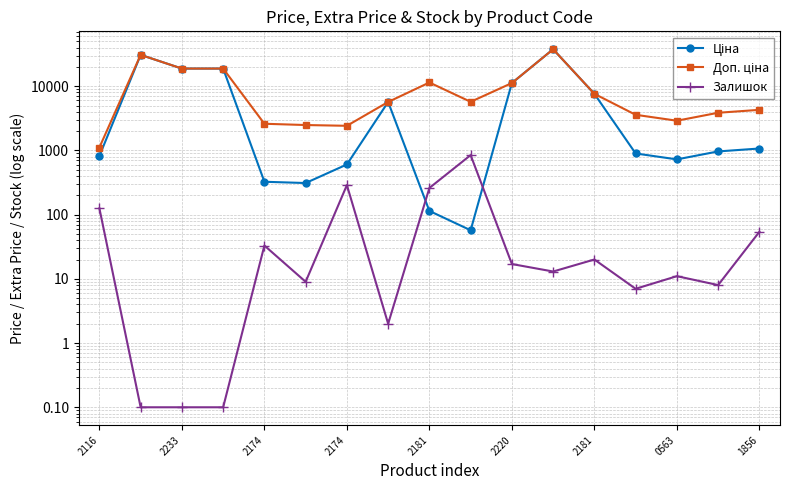

What is the value of the Доп. ціна point at the 2nd from the left?

30717.1